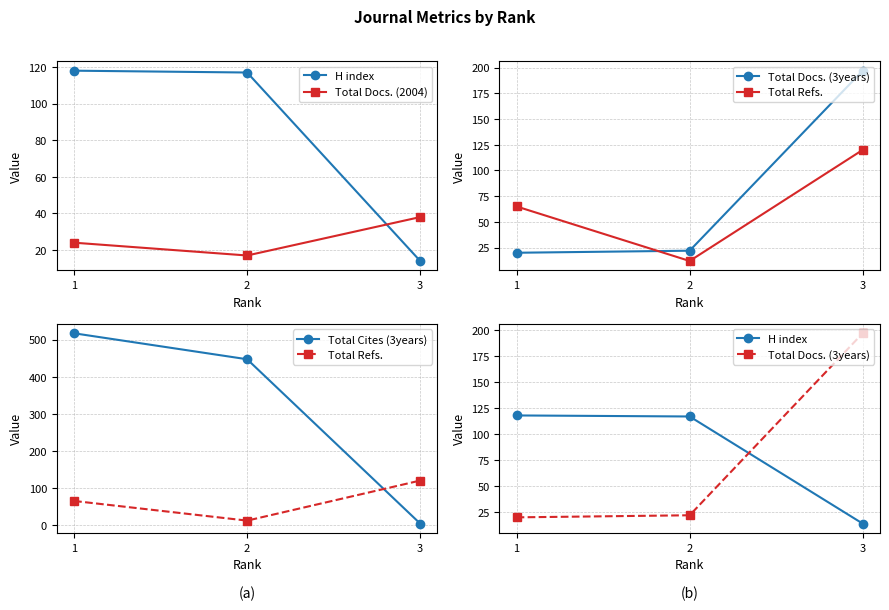

What is the maximum value shown in the chart?

517